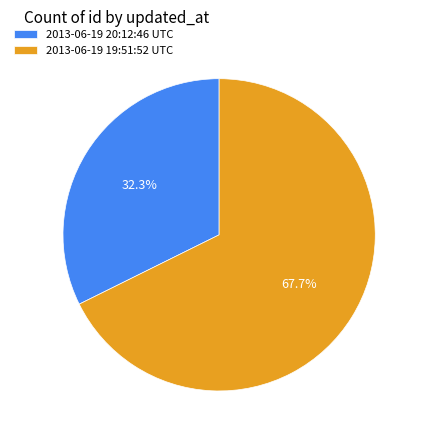

Between 2013-06-19 20:12:46 UTC and 2013-06-19 19:51:52 UTC, which is larger?

2013-06-19 19:51:52 UTC